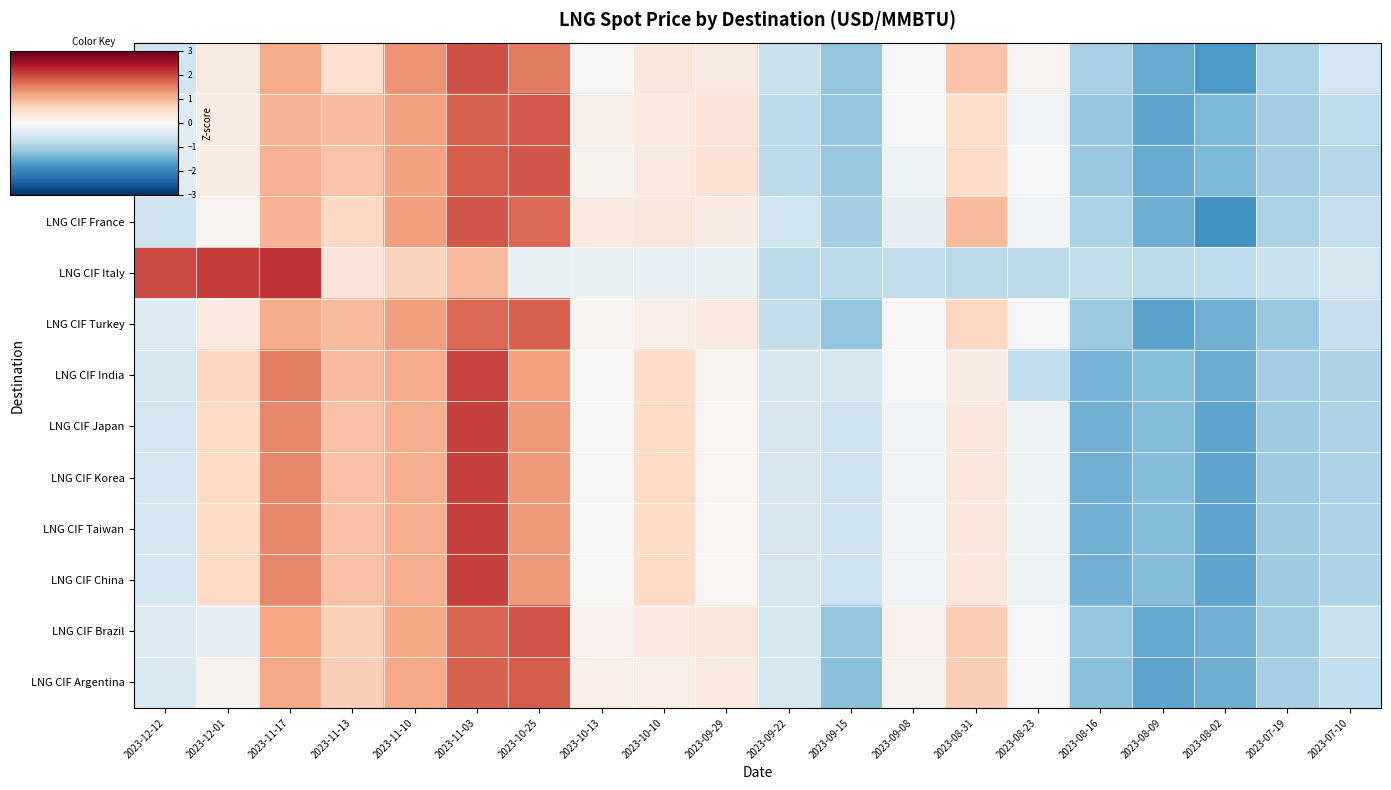

What is the spread (max minus min) of values at 2023-09-15?

0.7